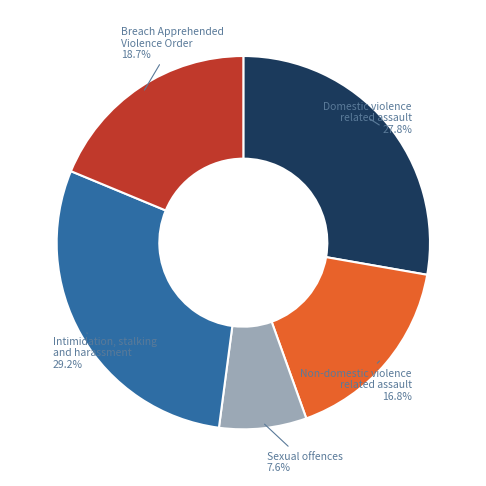

Rank the categories by value from lowest to highest.

Sexual offences, Non-domestic violence related assault, Breach Apprehended Violence Order, Domestic violence related assault, Intimidation, stalking and harassment